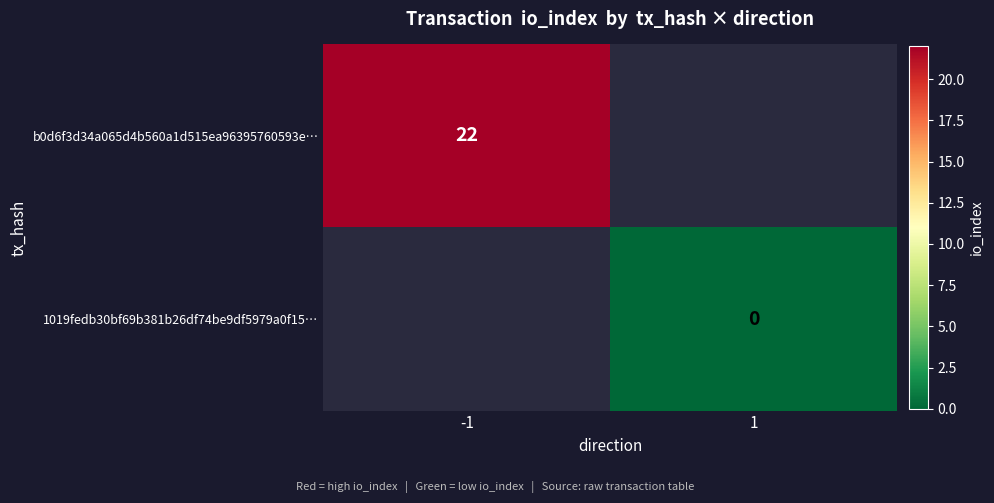

The value of b0d6f3d34a065d4b560a1d515ea96395760593e… at -1 is 22. True or false?

True